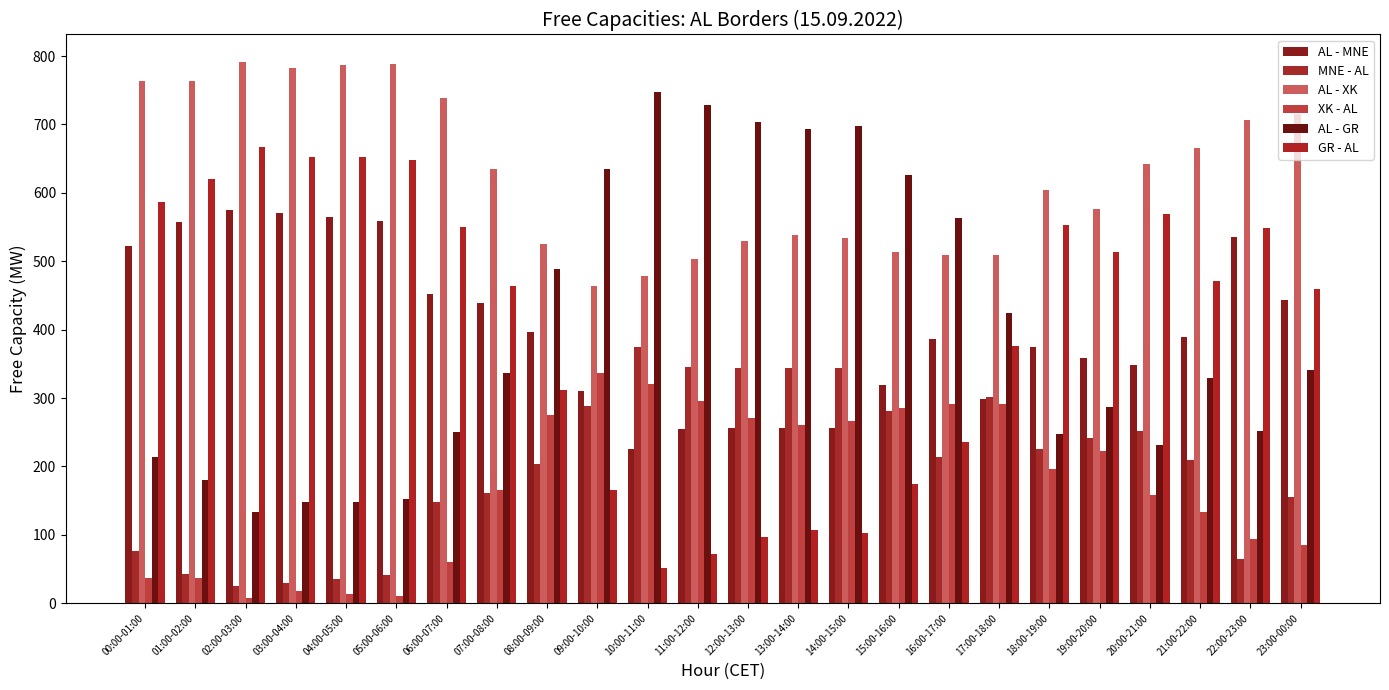

What value does the GR - AL series have at 13:00-14:00?

107